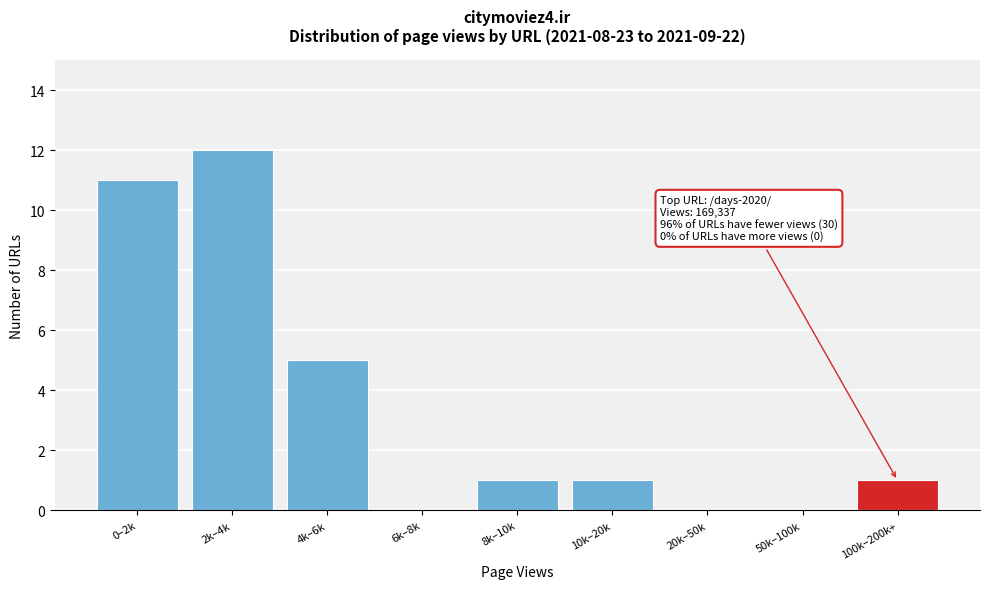

Which label corresponds to the largest value in the chart?

2k–4k